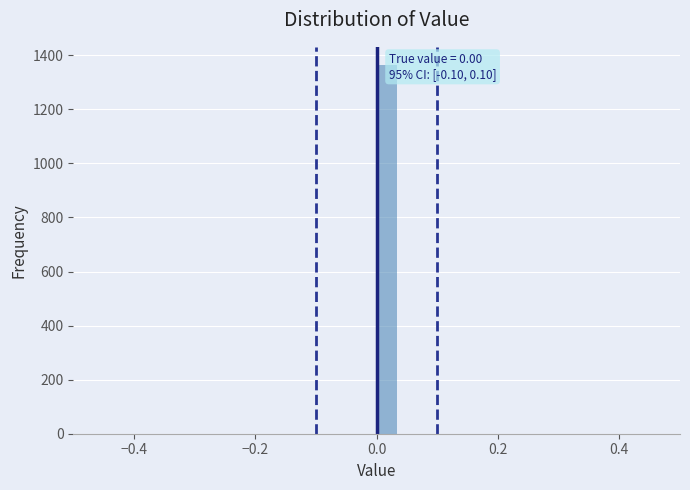

Read against the x-axis, roughly where is the centre of the tallest bar?

0.02